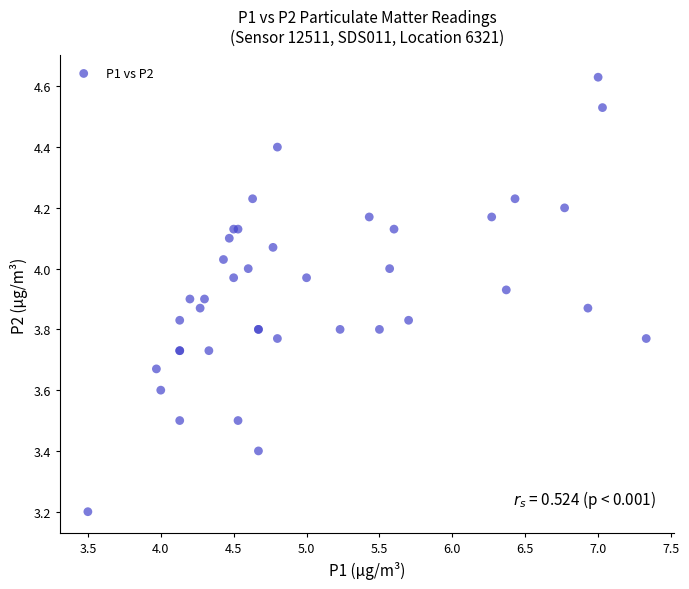

What Y value in the scatter plot is closest to 3?

3.2